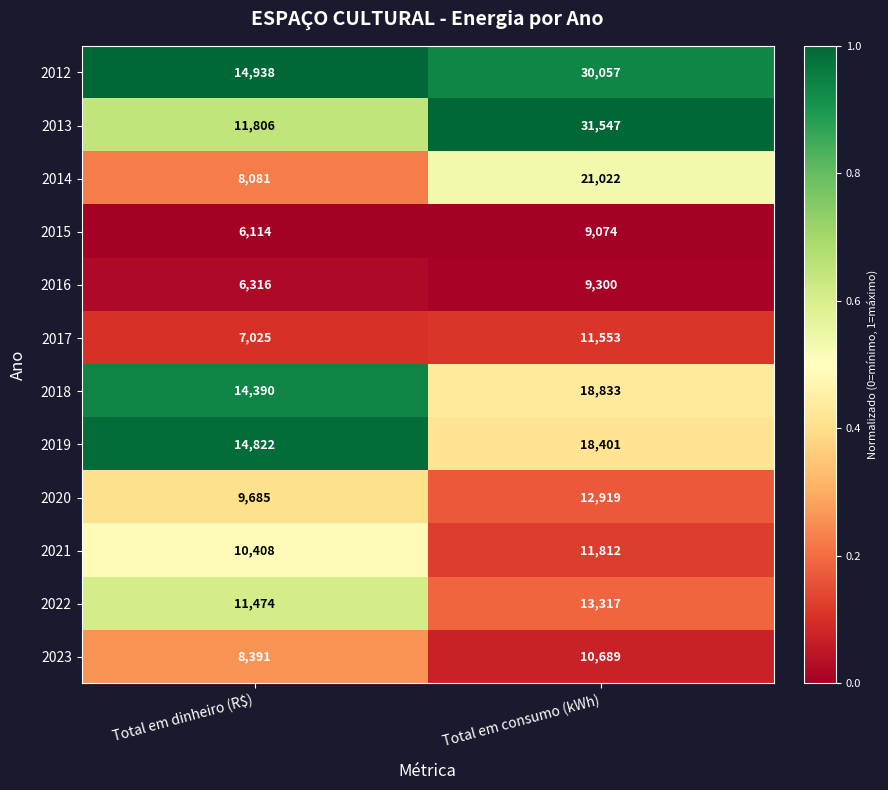

Rank the series at Total em consumo (kWh) from highest to lowest value.

2013, 2012, 2014, 2018, 2019, 2022, 2020, 2021, 2017, 2023, 2016, 2015